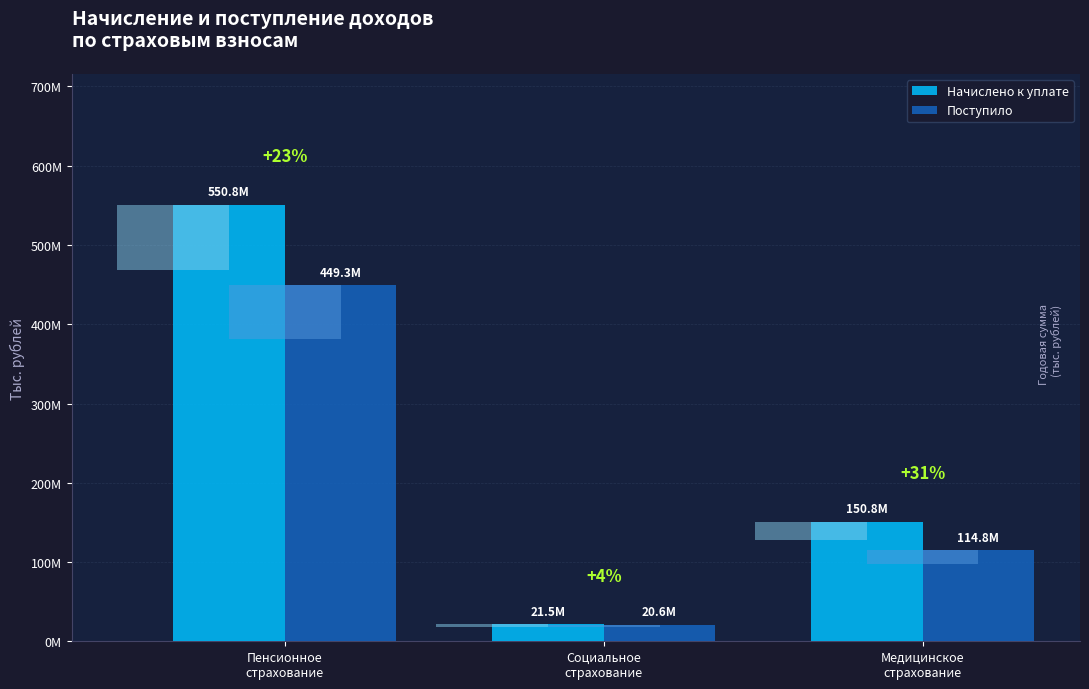

What are all the series names shown in the legend?

Начислено к уплате, Поступило